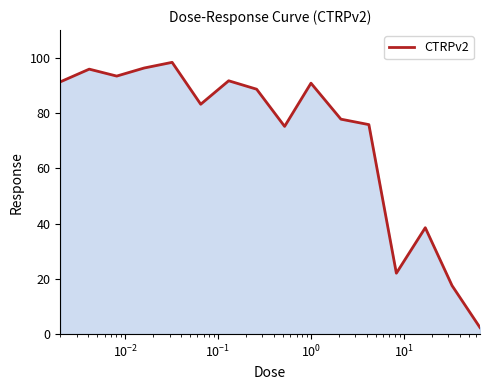

What is the minimum value shown in the chart?

2.4